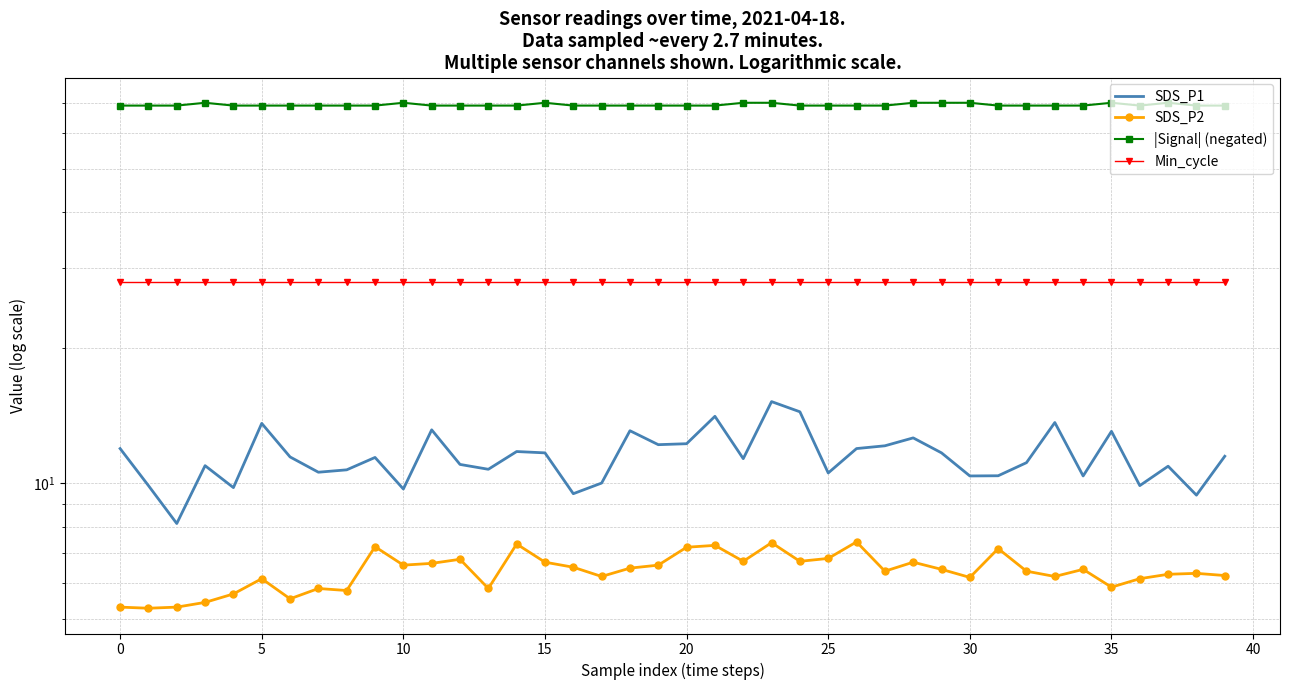

Does the chart have visible grid lines?

Yes